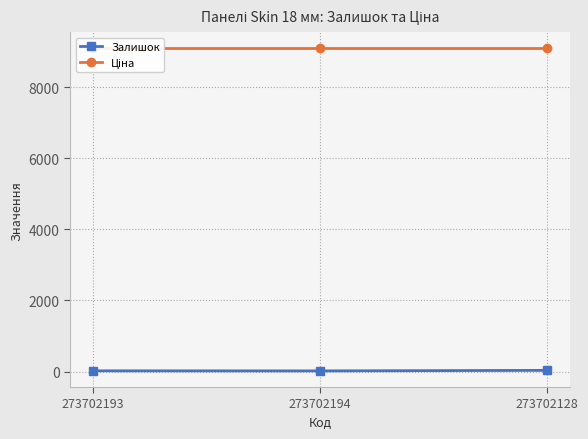

What is the difference between the maximum and second lowest values in the Залишок series?

13